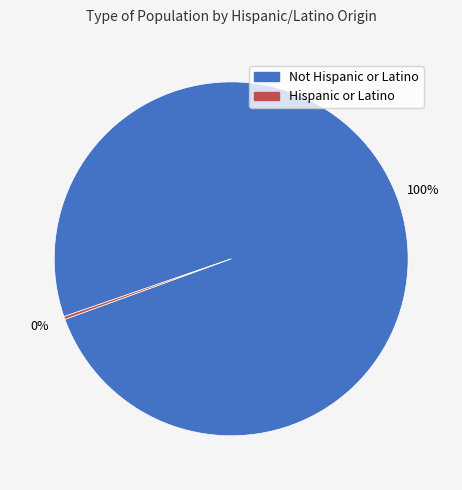

To the nearest percent, what is the average slice percentage?

50%